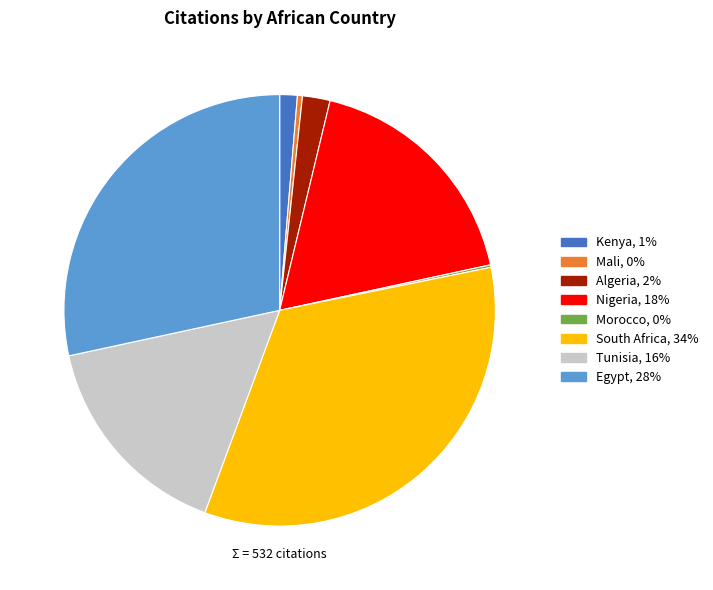

What is the largest slice in the pie chart?

South Africa